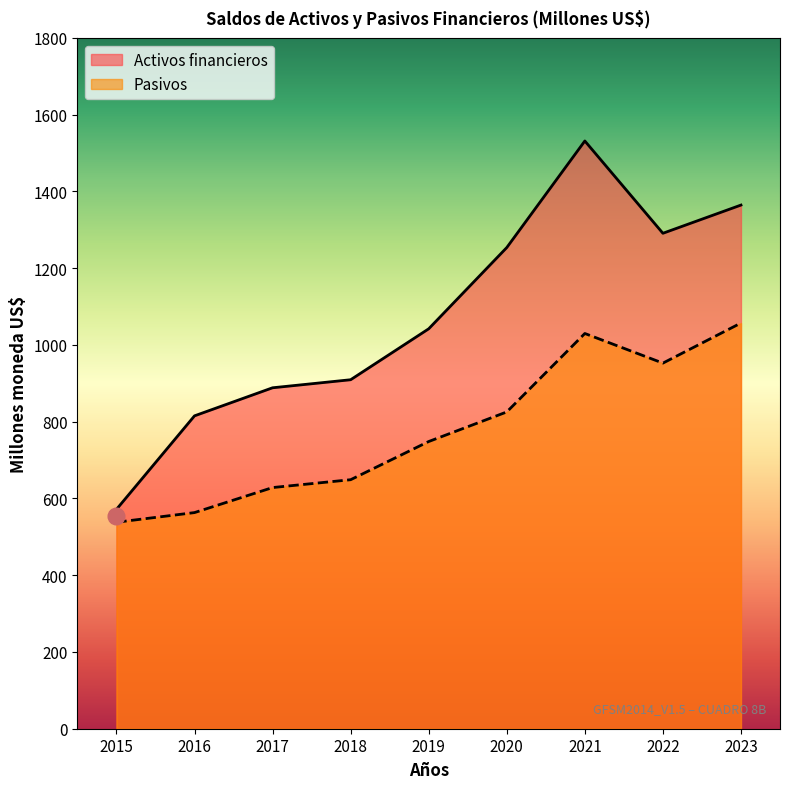

What is the sum of all Pasivos values?

6991.5